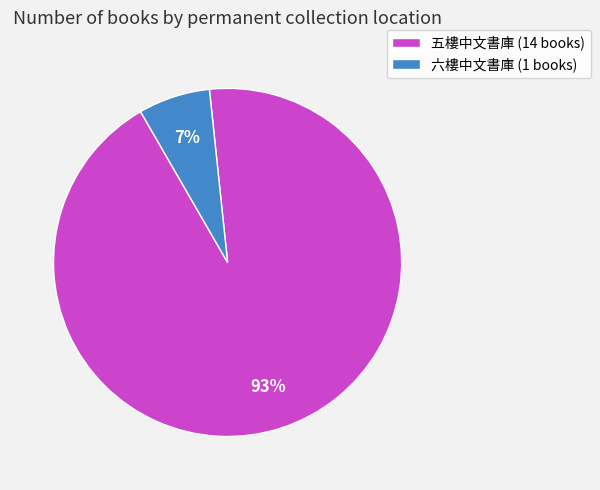

Rank the categories by value from lowest to highest.

六樓中文書庫, 五樓中文書庫